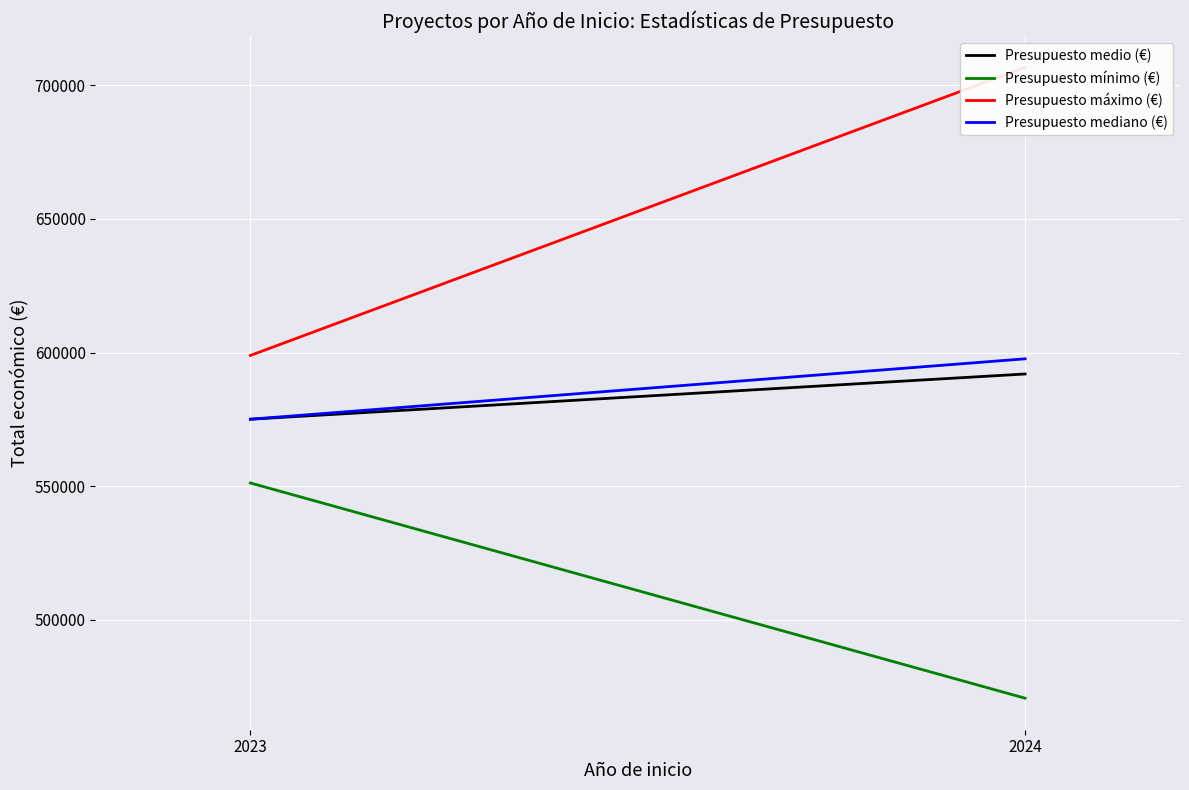

Count the Presupuesto mínimo (€) values in the range 470675 to 551196.

2